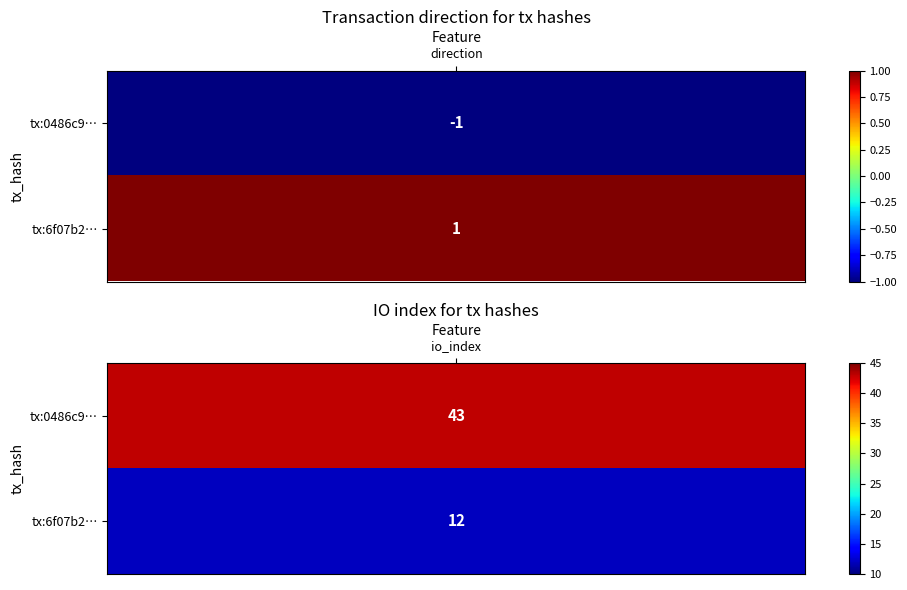

List the labels in order of 0486c979680c56f4a98ad681fc3c19900ba151e value, largest first.

1, 0